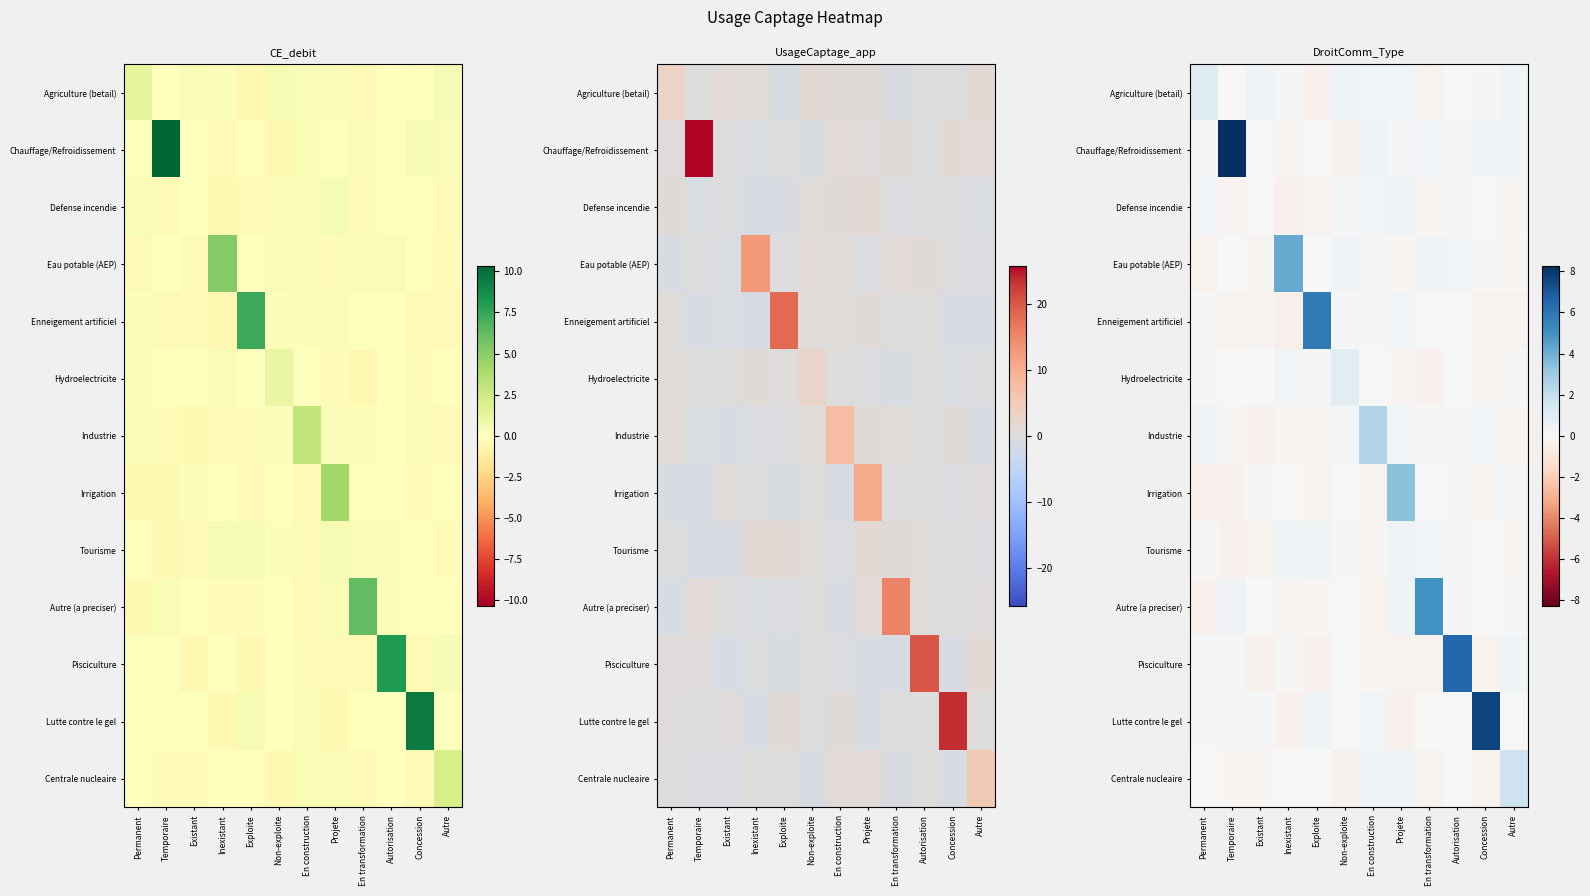

What is the sum of the Hydroelectricite values at En transformation and Autre?

-0.4